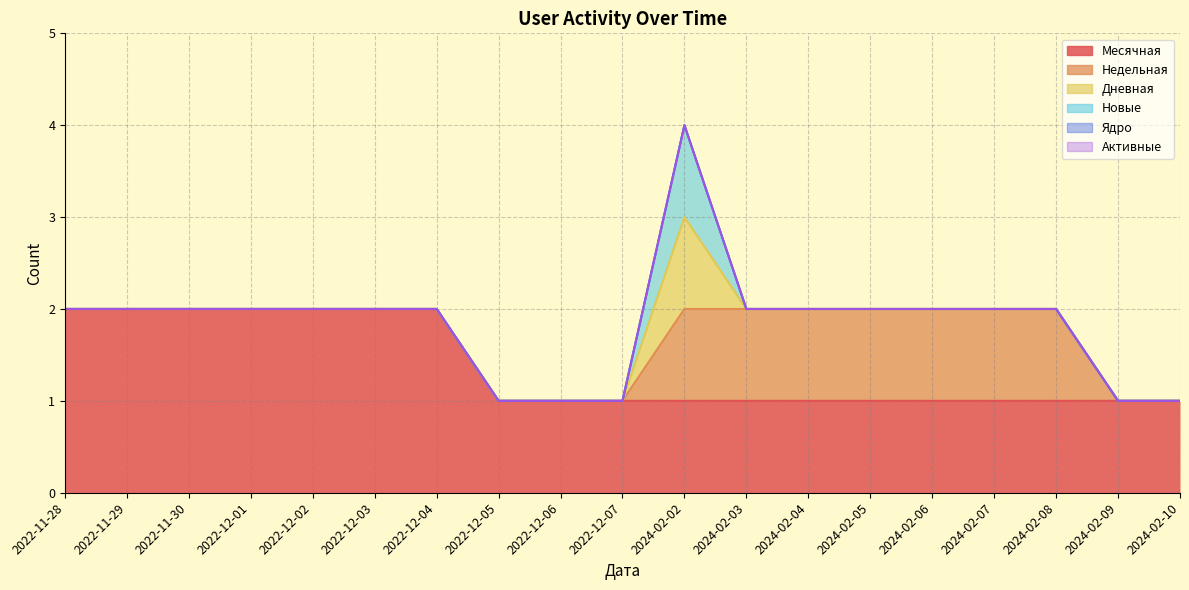

Where is Месячная nearest to the value 1?

2022-12-05